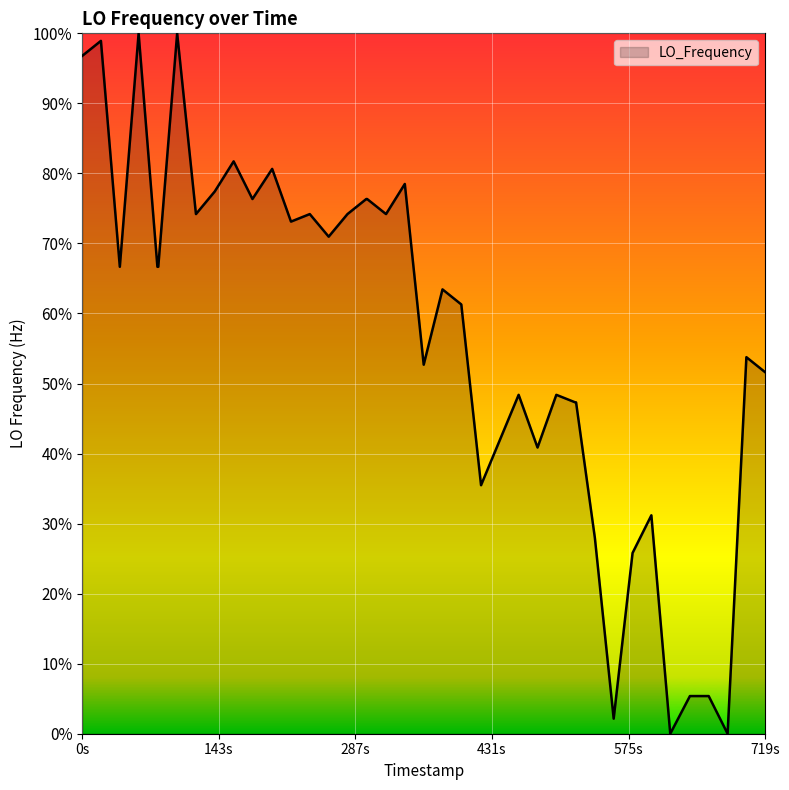

What is the greatest value displayed?

100.0